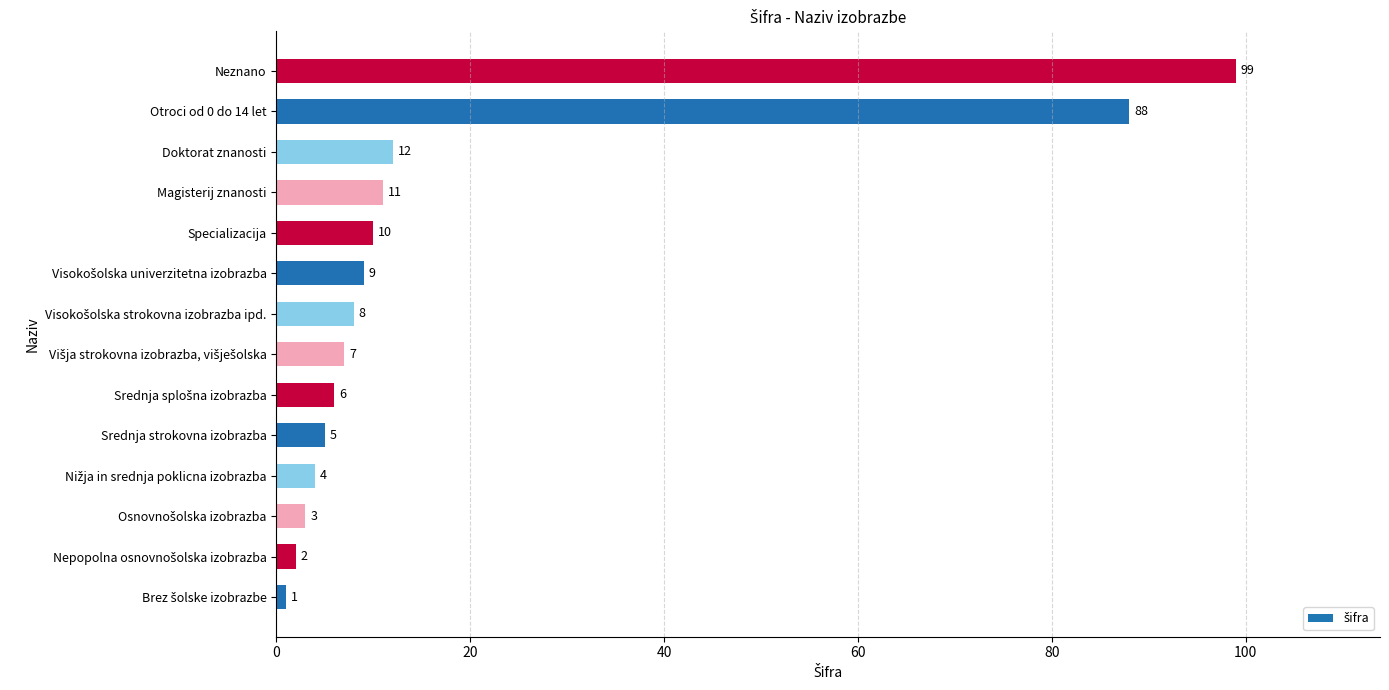

Where is the data nearest to the value 50?

Doktorat znanosti